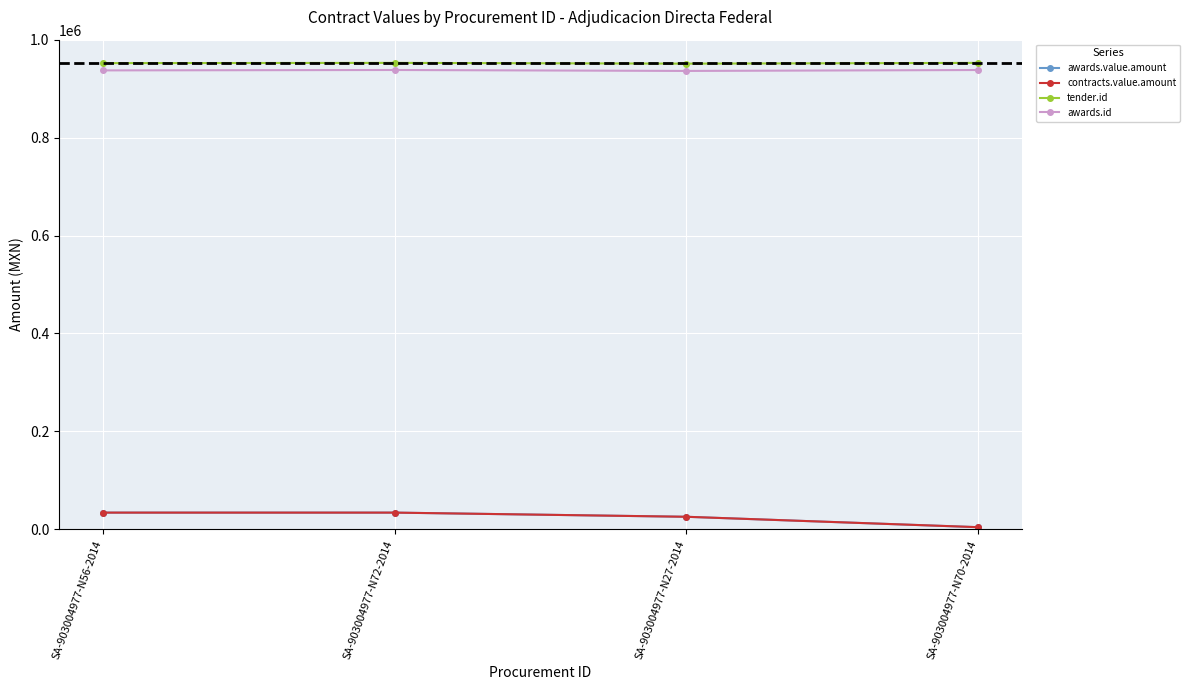

Rank the categories by awards.value.amount value from highest to lowest.

SA-903004977-N56-2014, SA-903004977-N72-2014, SA-903004977-N27-2014, SA-903004977-N70-2014